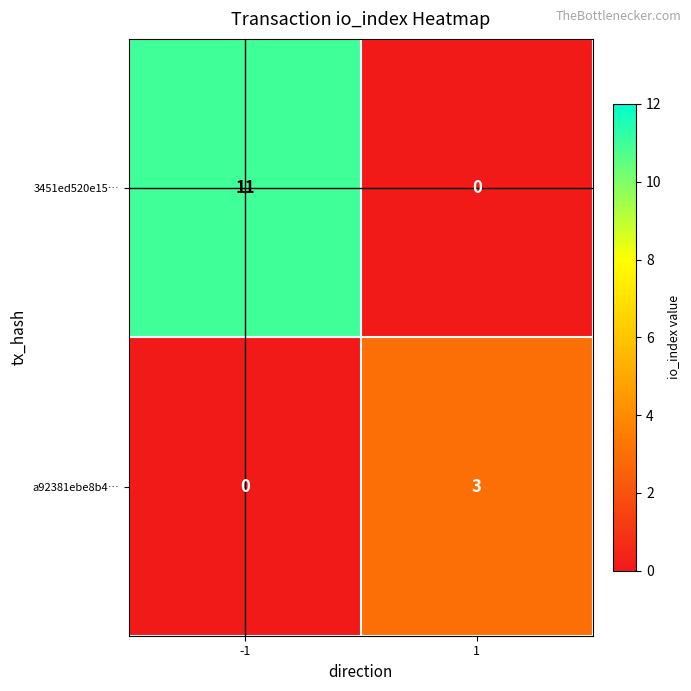

Read the a92381ebe8b4… value at 1.

3